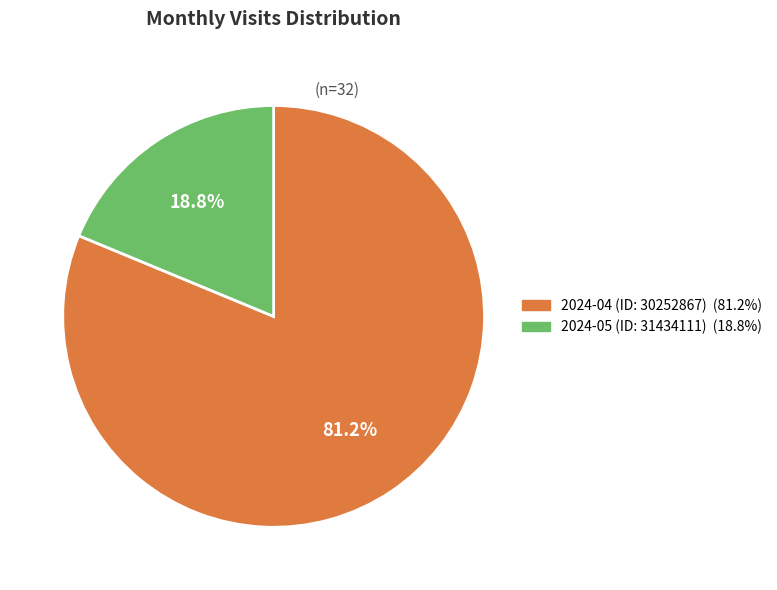

What is the ratio of the value at 2024-05 (ID: 31434111) to the value at 2024-04 (ID: 30252867)?

0.2